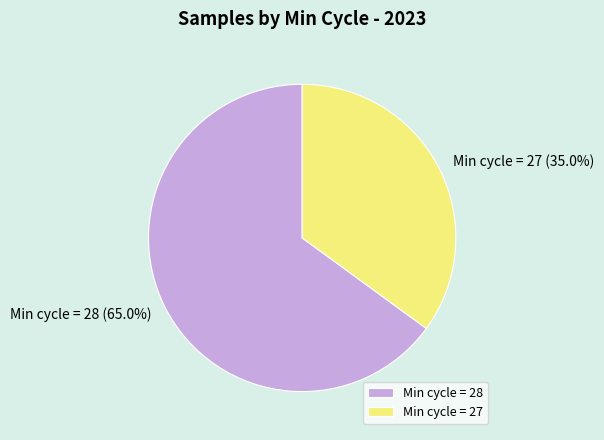

Combined, what portion of the pie is Min cycle = 28 and Min cycle = 27?

100.0%